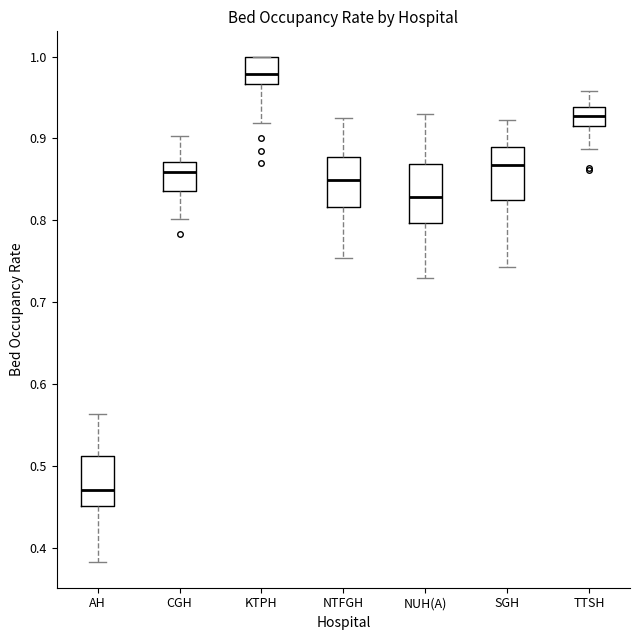

Which box has the lowest median line?

AH